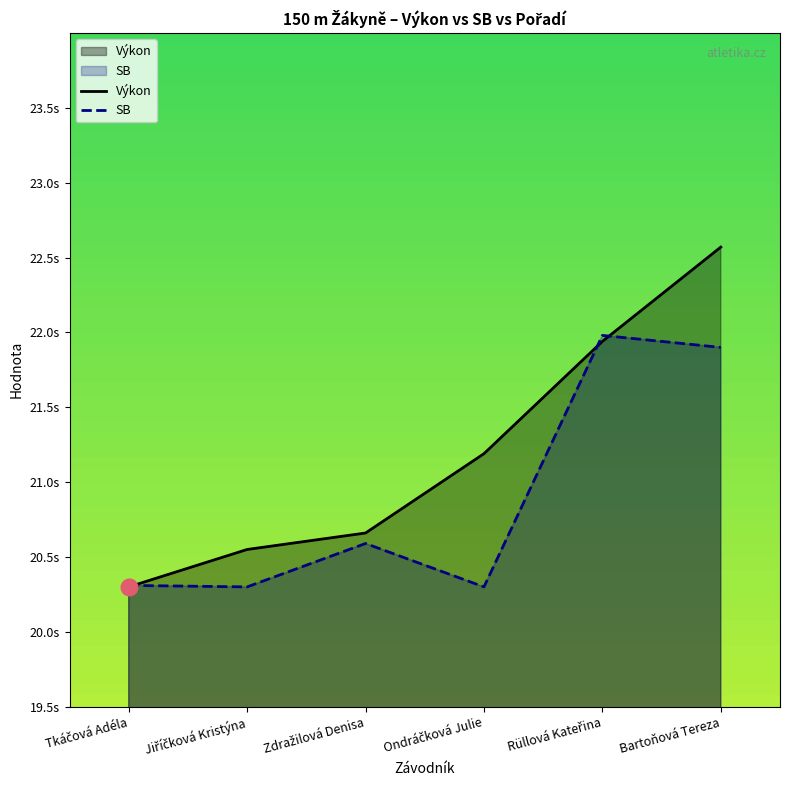

What position from the left is Zdražilová Denisa?

3